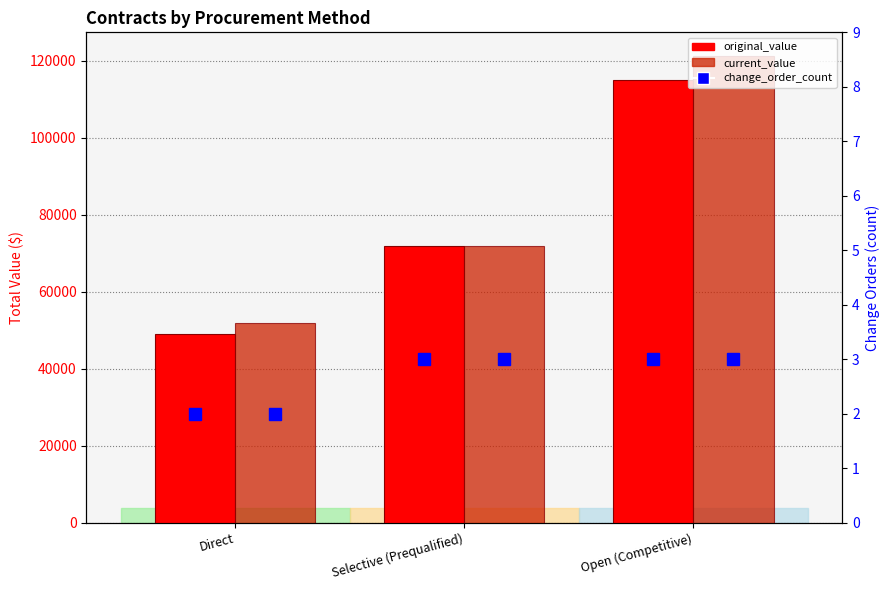

The value of original_value at Open (Competitive) is 177848.4. True or false?

False